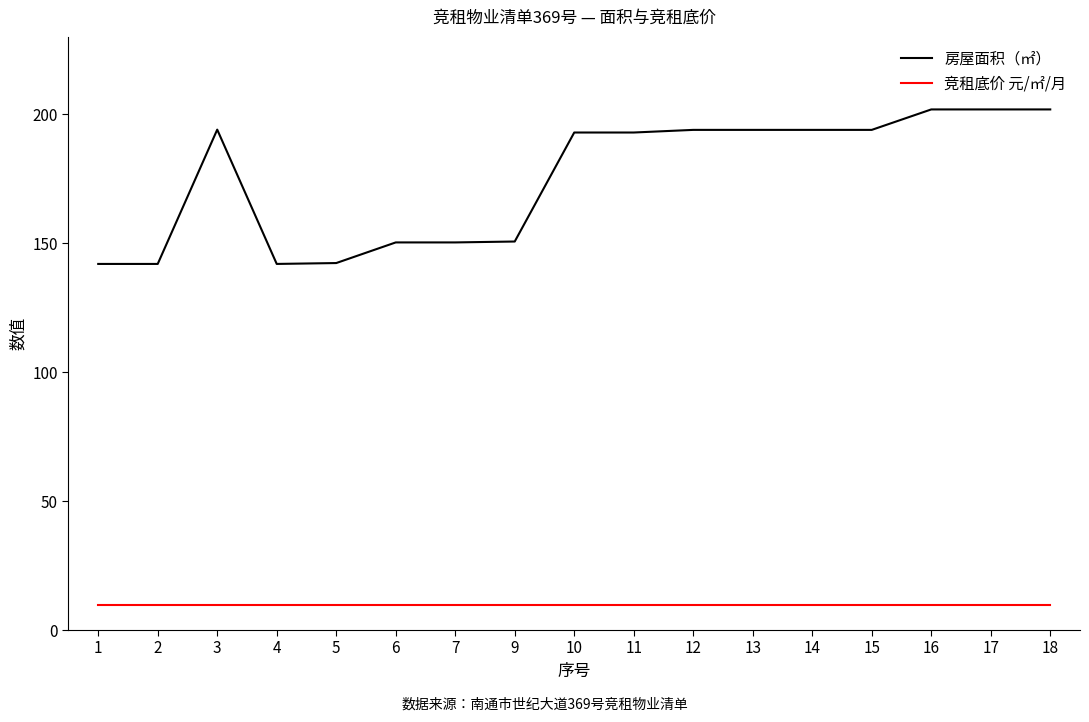

Rank the series by their average value, from lowest to highest.

竞租底价 元/㎡/月, 房屋面积（㎡）